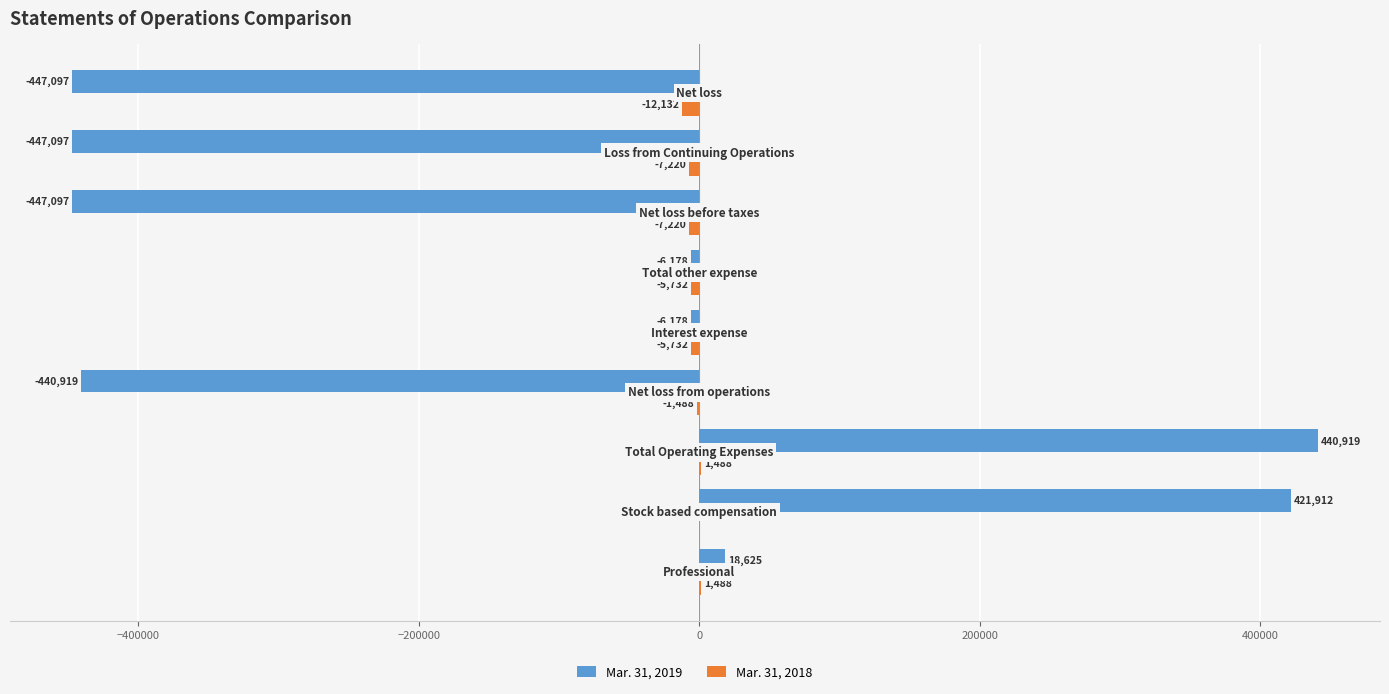

What is the maximum value shown in the chart?

440919